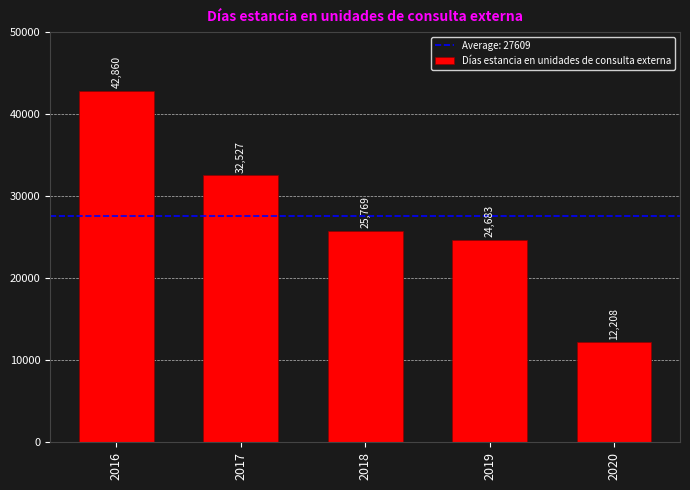

What is the difference between the values at 2019 and 2020?

12475